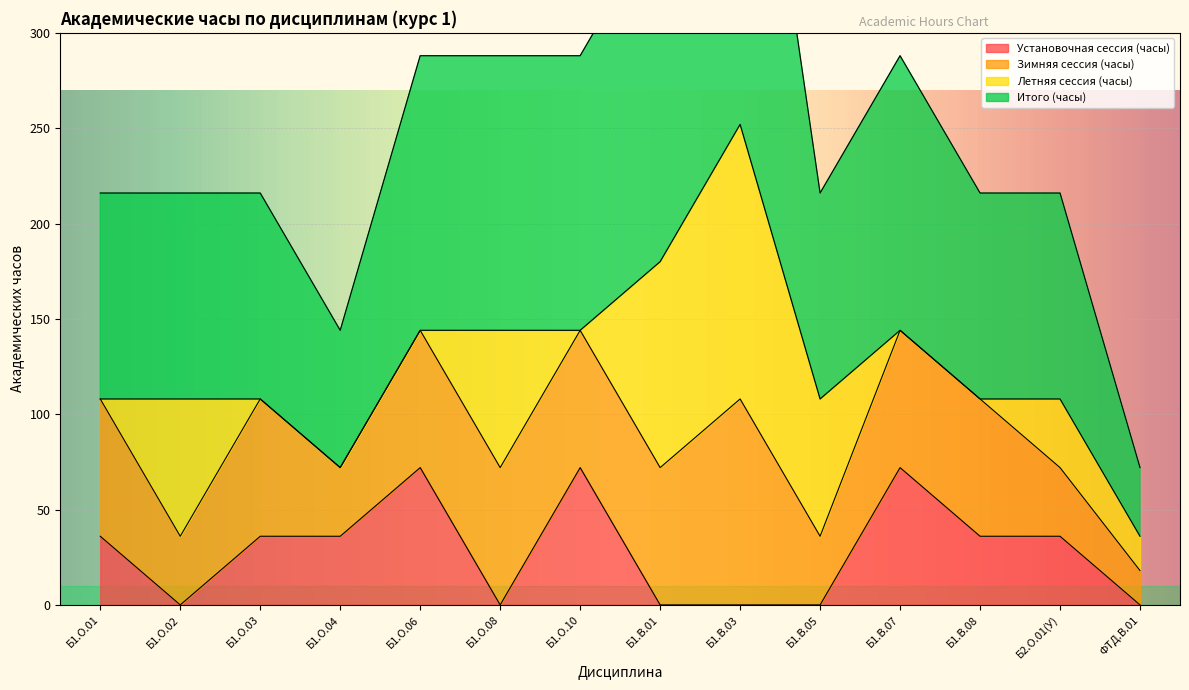

True or false: Установочная сессия (часы) has a value of 72 at Б1.В.07.

True